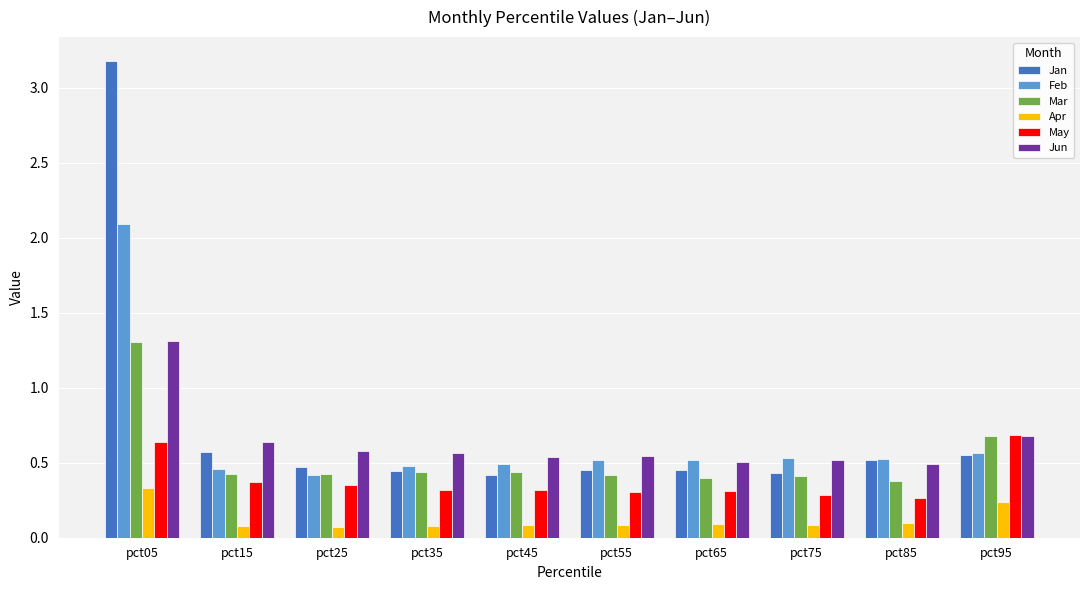

True or false: Mar has a value of 0.6 at pct85.

False